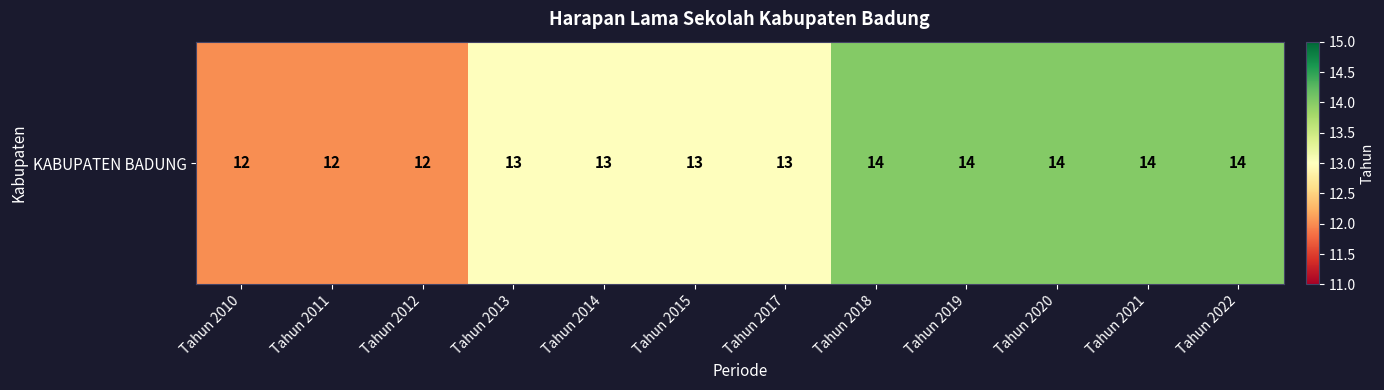

Which has a higher value, Tahun 2017 or Tahun 2012?

Tahun 2017